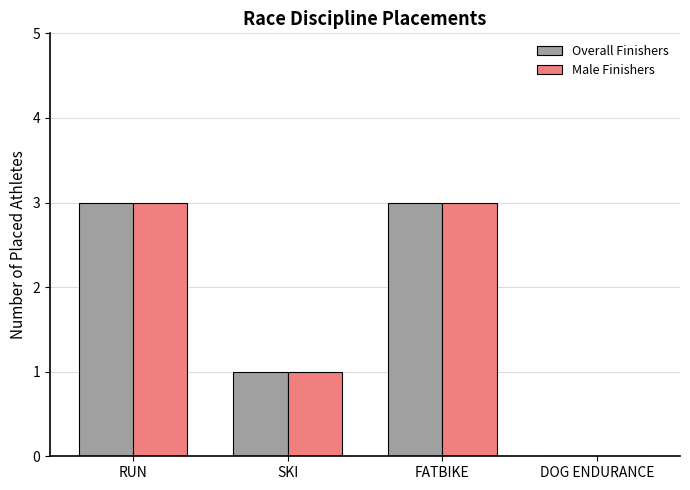

Count the number of categories in the chart.

4